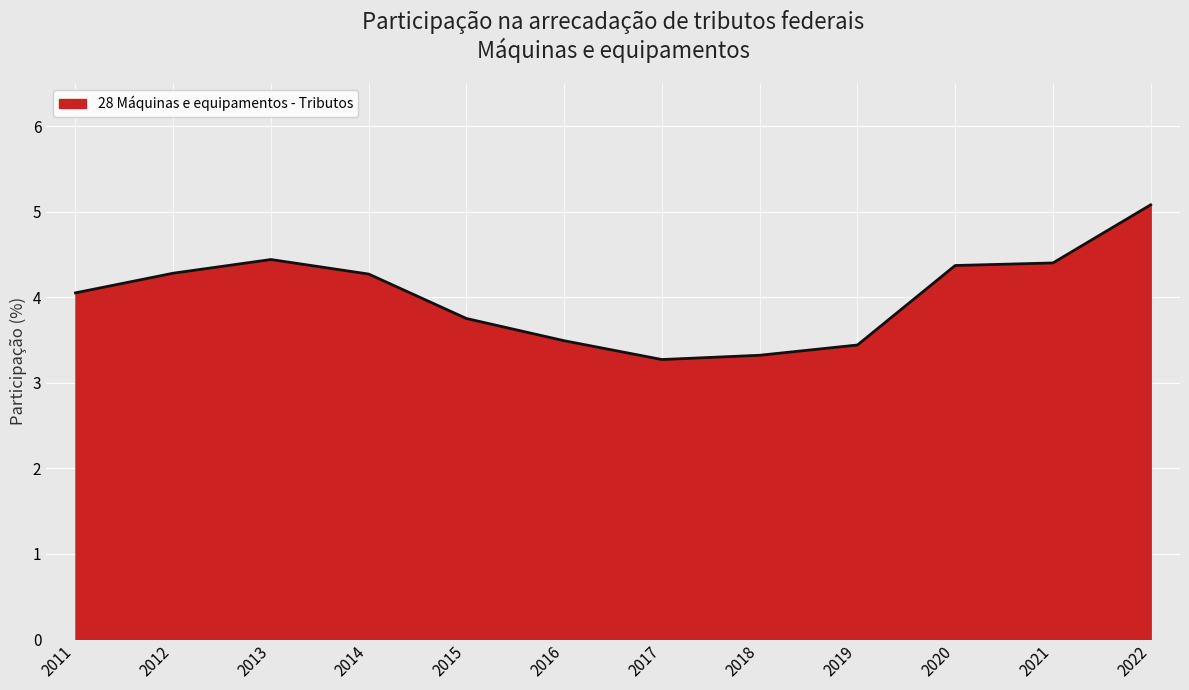

At which category does the chart reach its peak across all series?

2022